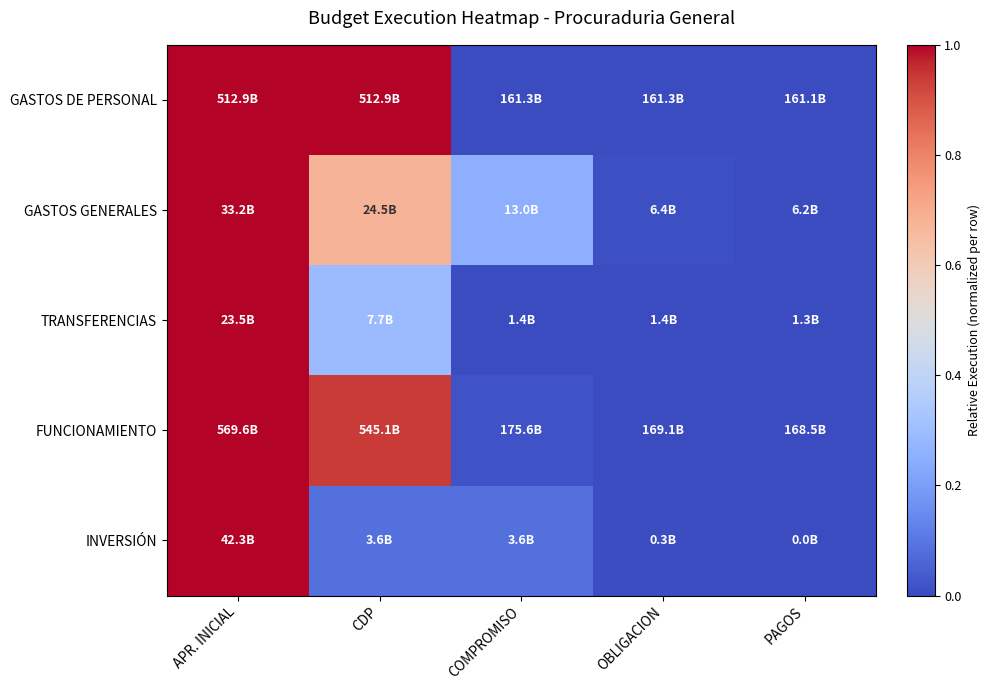

At which category does the chart reach its peak across all series?

APR. INICIAL